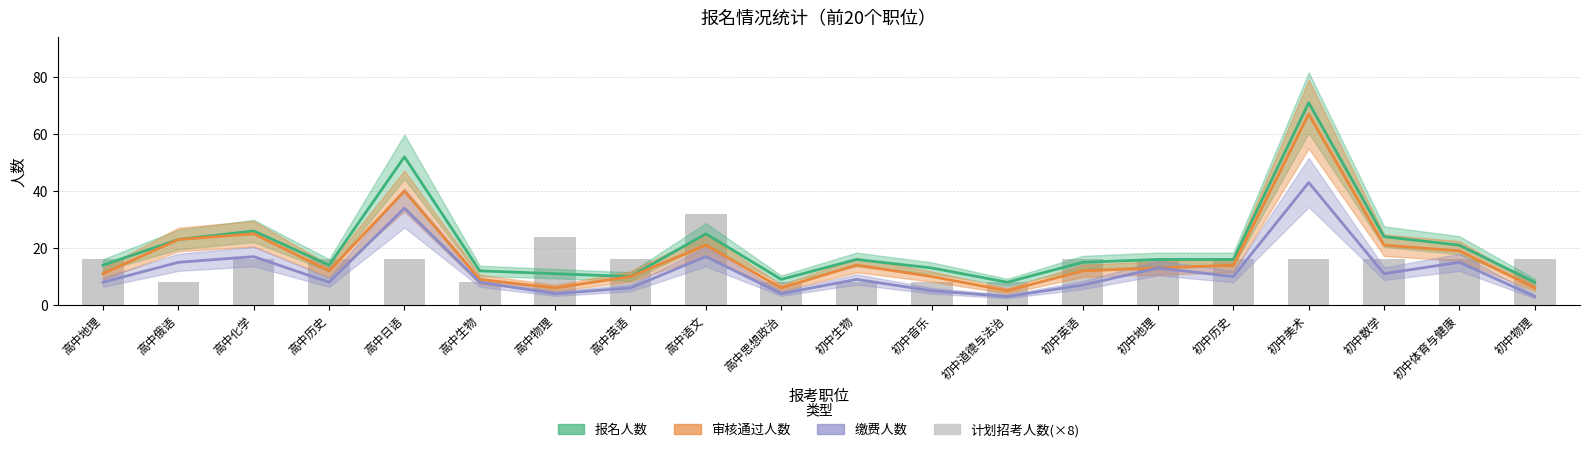

The 报名人数 series shows 8 at 初中物理. True or false?

True